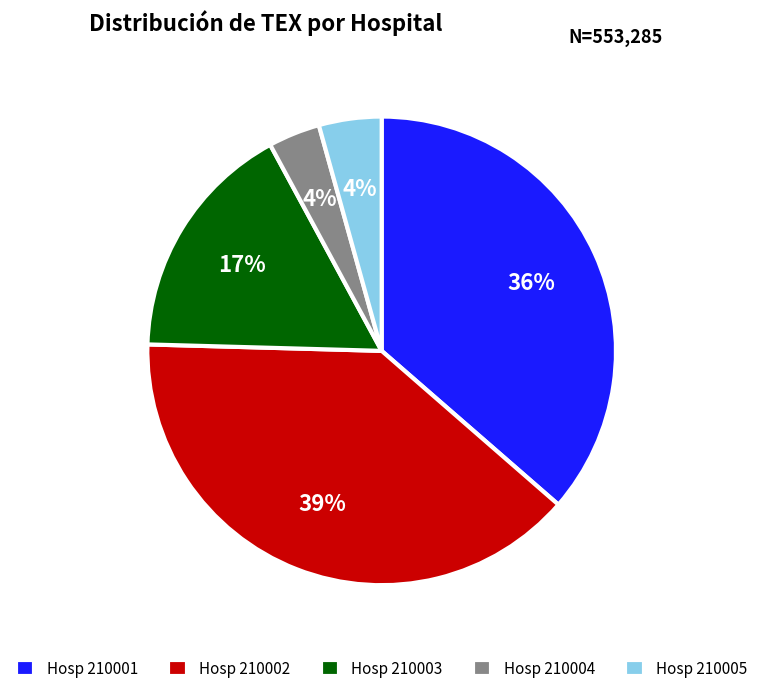

Is the sum of Hosp 210004 and Hosp 210001 greater than half?

No